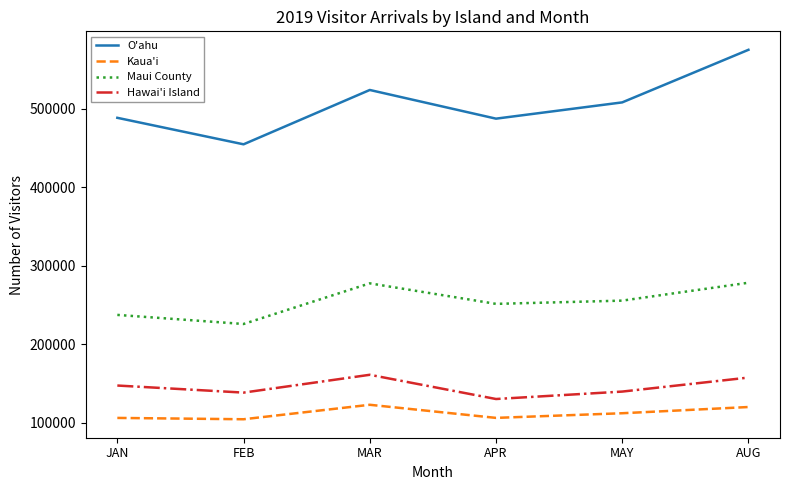

At which category is the sum across all series the highest?

AUG